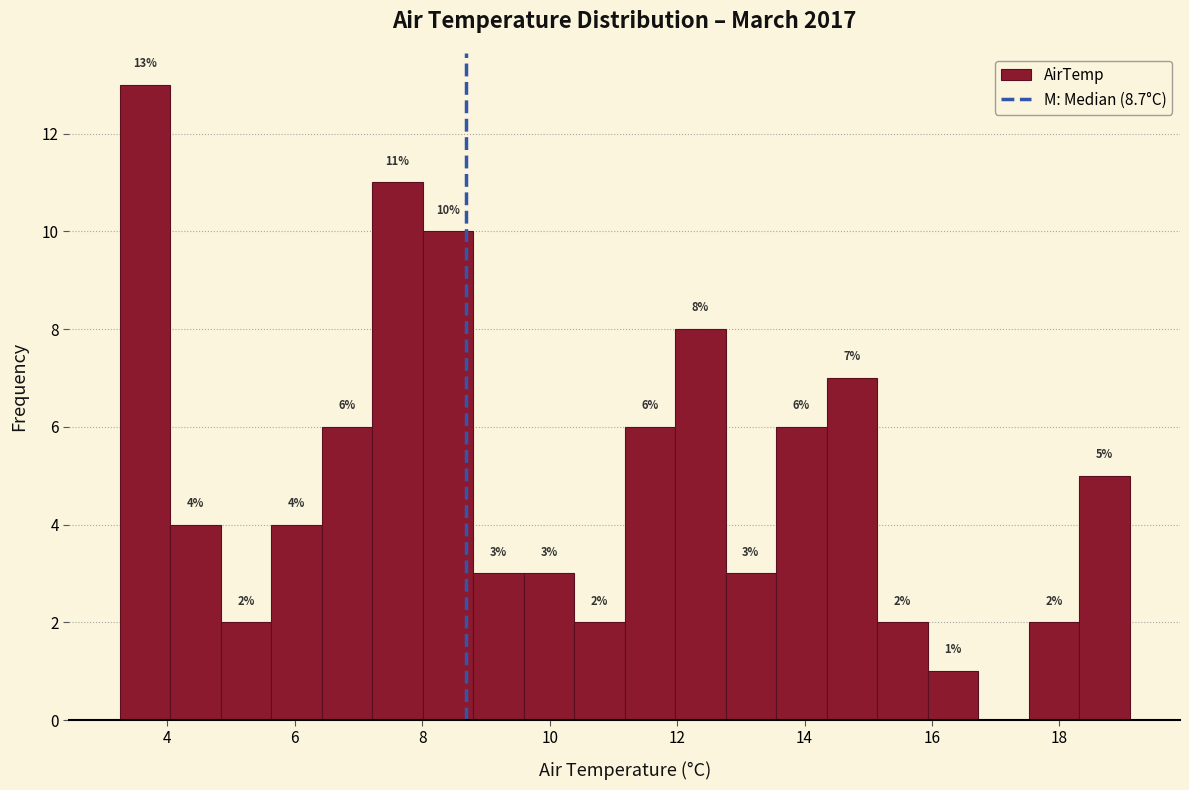

Around what value on the x-axis is the tallest bar? Give the approximate position of its centre, as read against the axis.

3.6